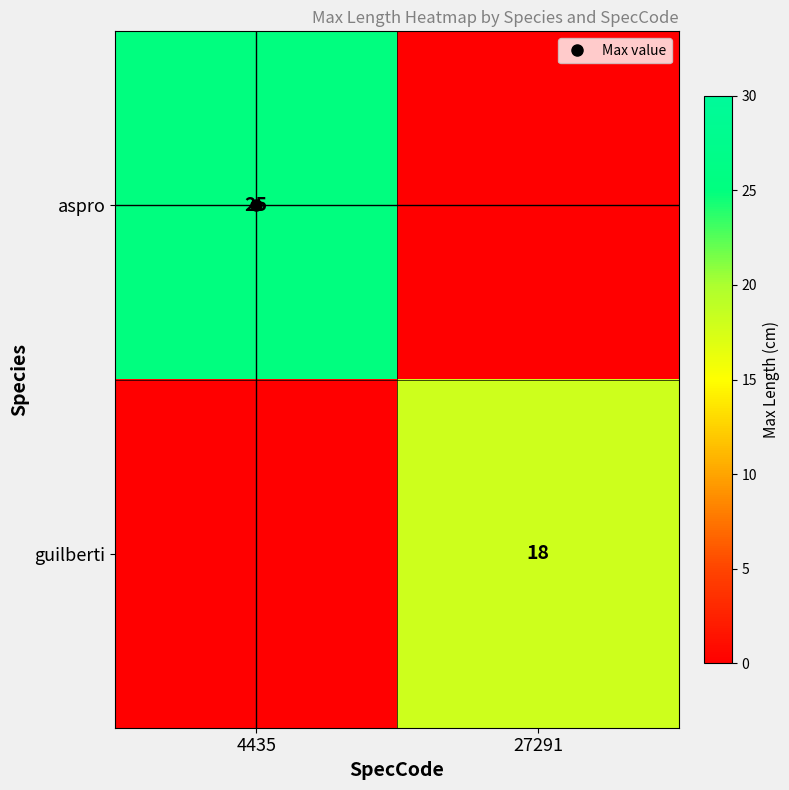

What is the total value across all series at 4435?

25